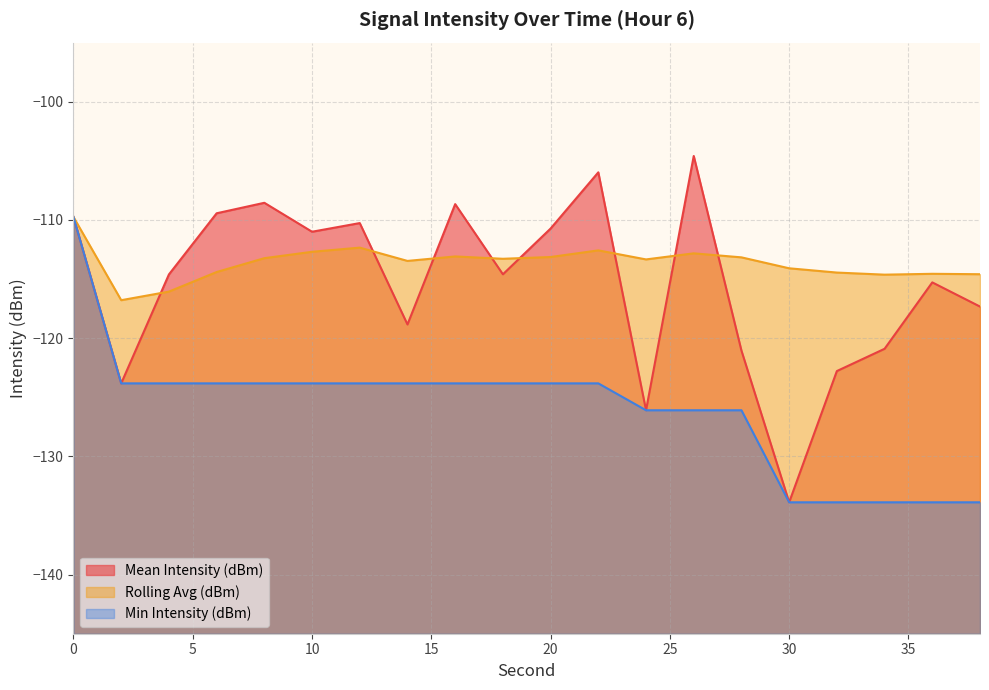

True or false: Min Intensity (dBm) and Rolling Avg (dBm) cross at least once.

False